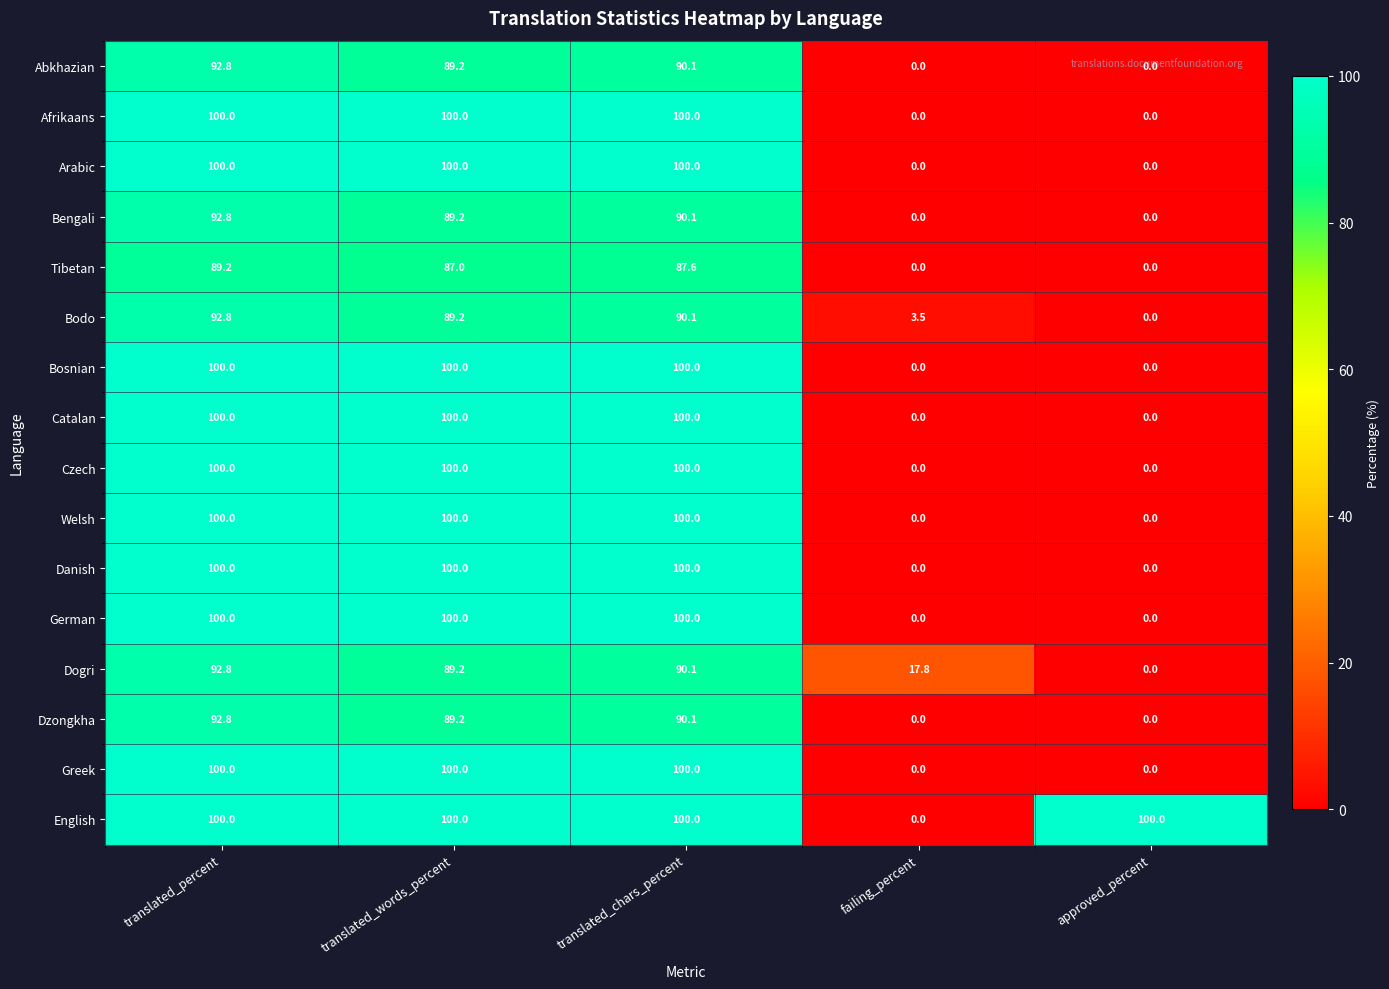

What is the difference between the maximum and minimum values in the Afrikaans series?

100.0